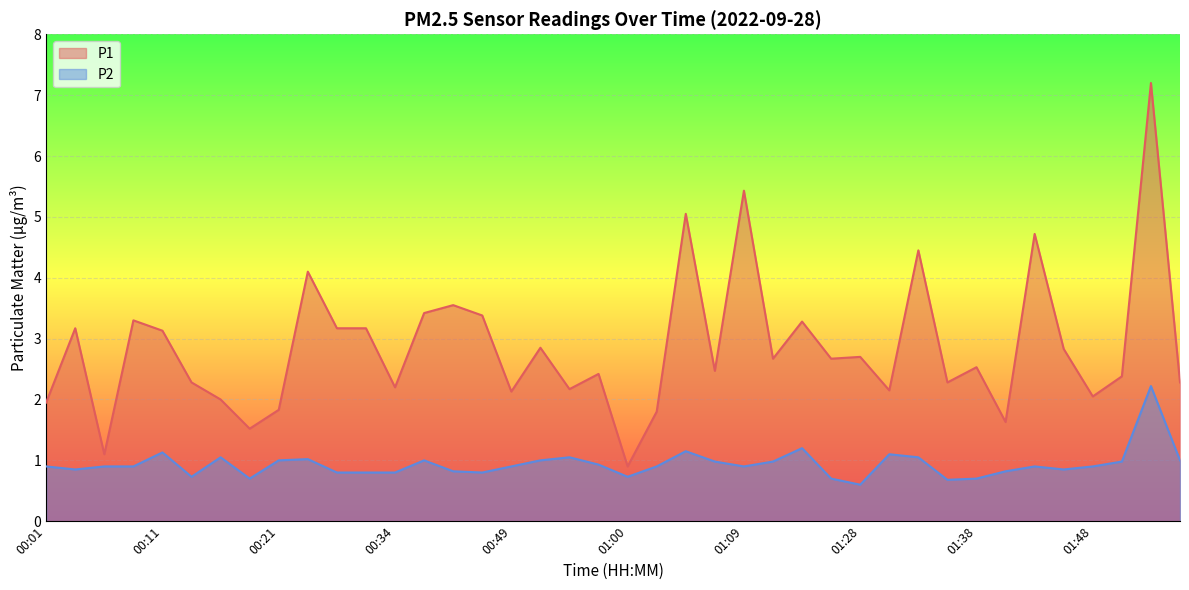

Reading left to right, extract all data points from this chart.

P1: 00:01=1.9	00:04=3.2	00:06=1.1	00:09=3.3	00:11=3.1	00:13=2.3	00:16=2.0	00:18=1.5	00:21=1.8	00:23=4.1	00:26=3.2	00:31=3.2	00:34=2.2	00:36=3.4	00:39=3.5	00:41=3.4	00:49=2.1	00:52=2.9	00:55=2.2	00:57=2.4	01:00=0.9	01:02=1.8	01:05=5.0	01:07=2.5	01:09=5.4	01:12=2.7	01:14=3.3	01:17=2.7	01:28=2.7	01:30=2.1	01:33=4.5	01:35=2.3	01:38=2.5	01:41=1.6	01:43=4.7	01:46=2.8	01:48=2.0	01:51=2.4	01:54=7.2	01:56=2.3
P2: 00:01=0.9	00:04=0.8	00:06=0.9	00:09=0.9	00:11=1.1	00:13=0.7	00:16=1.1	00:18=0.7	00:21=1.0	00:23=1.0	00:26=0.8	00:31=0.8	00:34=0.8	00:36=1.0	00:39=0.8	00:41=0.8	00:49=0.9	00:52=1.0	00:55=1.1	00:57=0.9	01:00=0.7	01:02=0.9	01:05=1.1	01:07=1.0	01:09=0.9	01:12=1.0	01:14=1.2	01:17=0.7	01:28=0.6	01:30=1.1	01:33=1.1	01:35=0.7	01:38=0.7	01:41=0.8	01:43=0.9	01:46=0.8	01:48=0.9	01:51=1.0	01:54=2.2	01:56=1.0